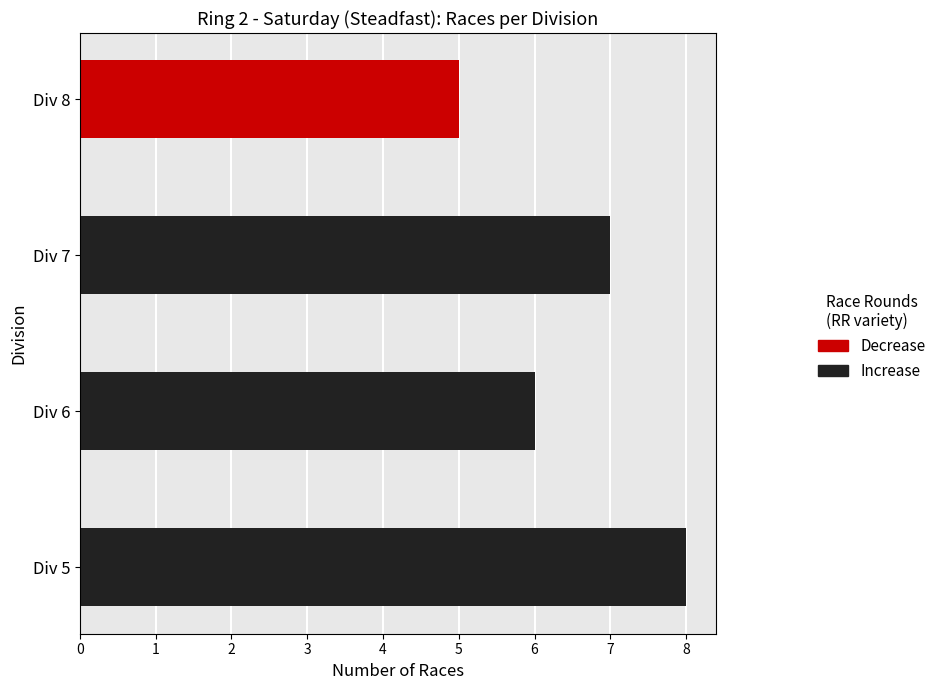

Does the chart contain any negative values?

No